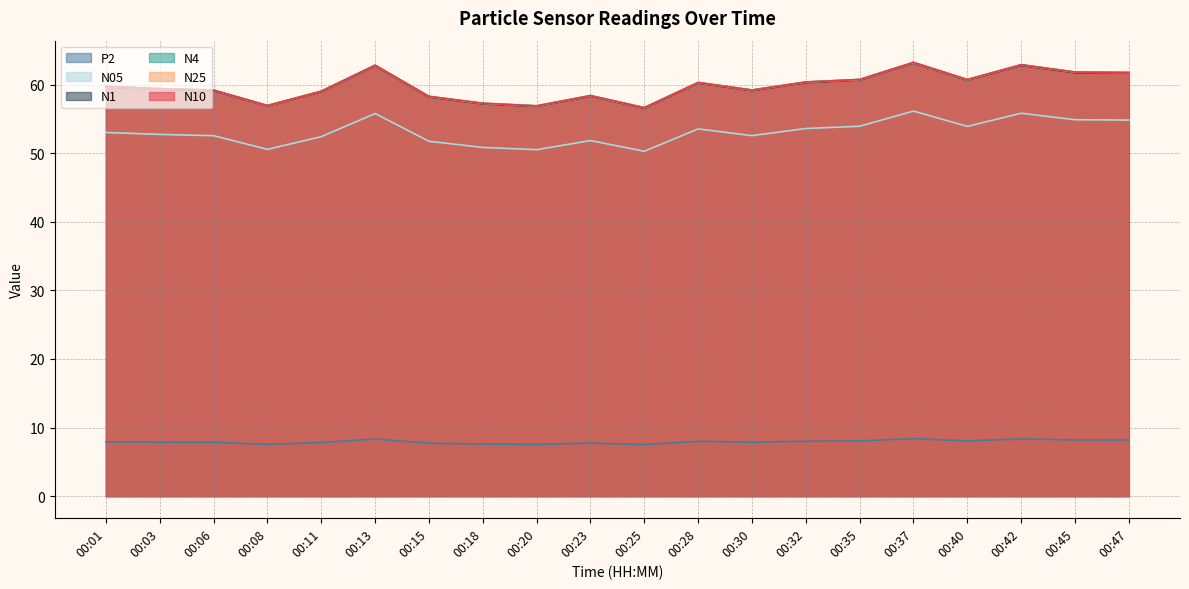

How many interior local peaks does the N10 series have?

5